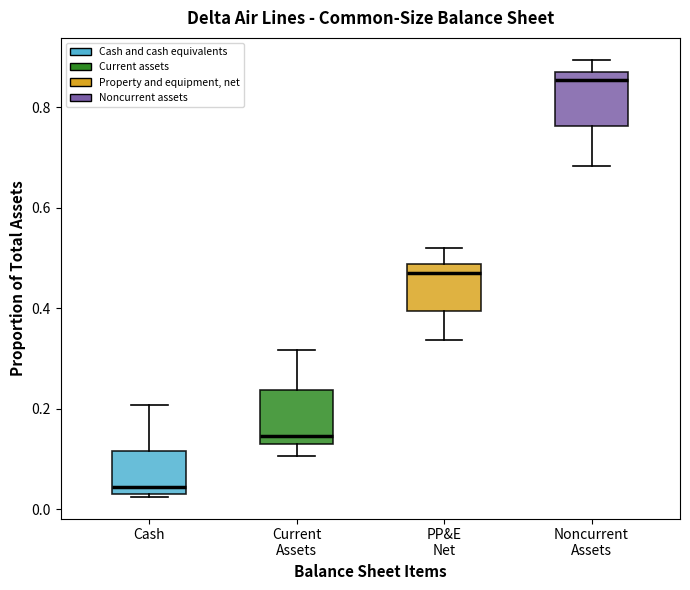

Where is the lower edge of the box for Current Assets on the y-axis? The values are not printed on the chart, so give them approximately, as read against the axis.

0.12